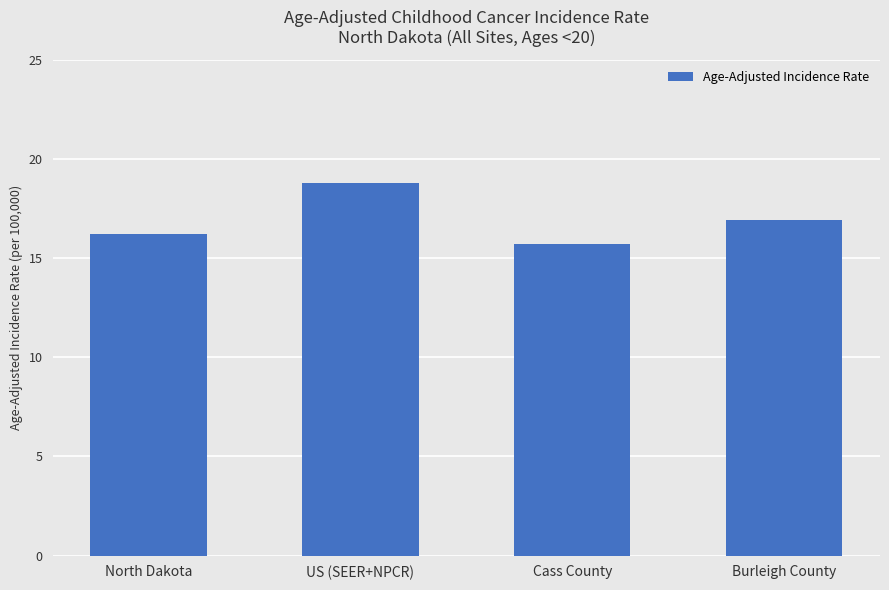

What is the ratio of the value at US (SEER+NPCR) to the value at North Dakota?

1.2